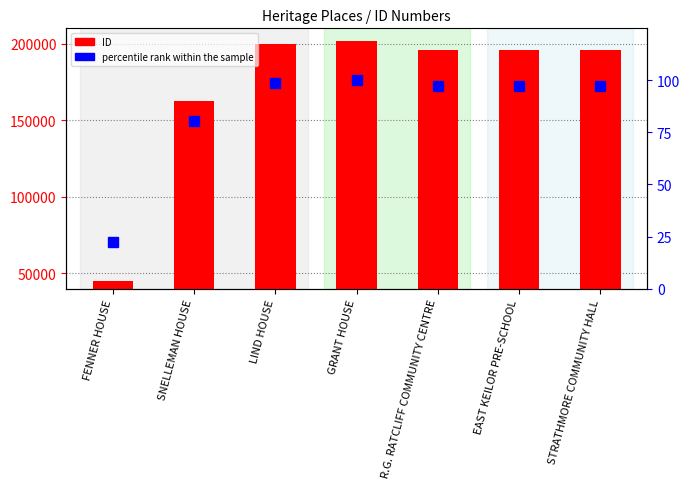

Which series has the largest total across all categories?

ID